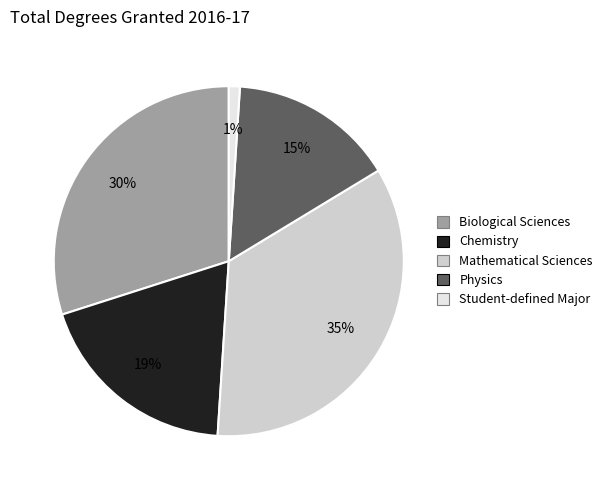

What is the ratio of the value at Mathematical Sciences to the value at Biological Sciences?

1.2